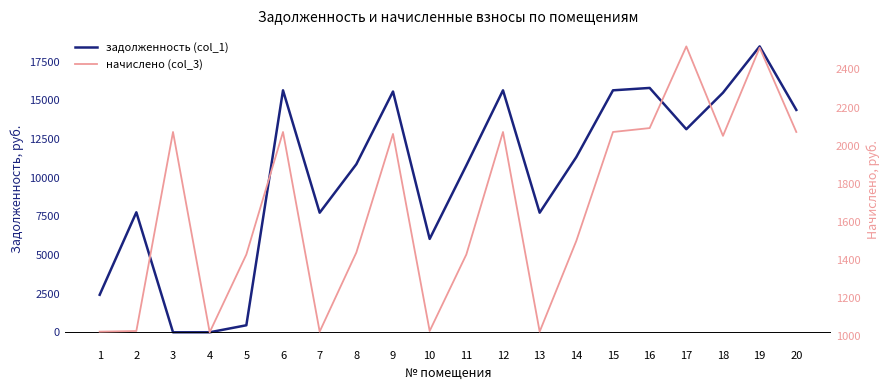

True or false: начислено (col_3) has a value of 2514.1 at 19.

True